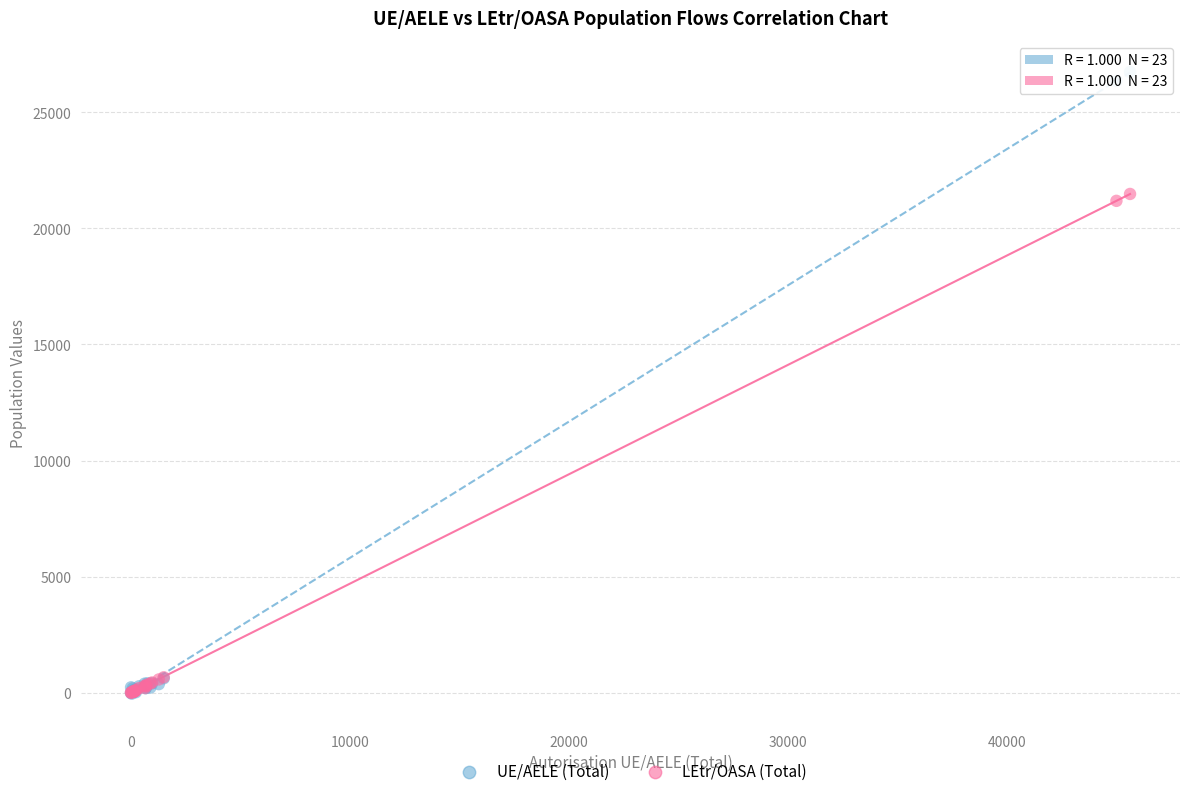

What are all the series names shown in the legend?

UE/AELE (Total), LEtr/OASA (Total)